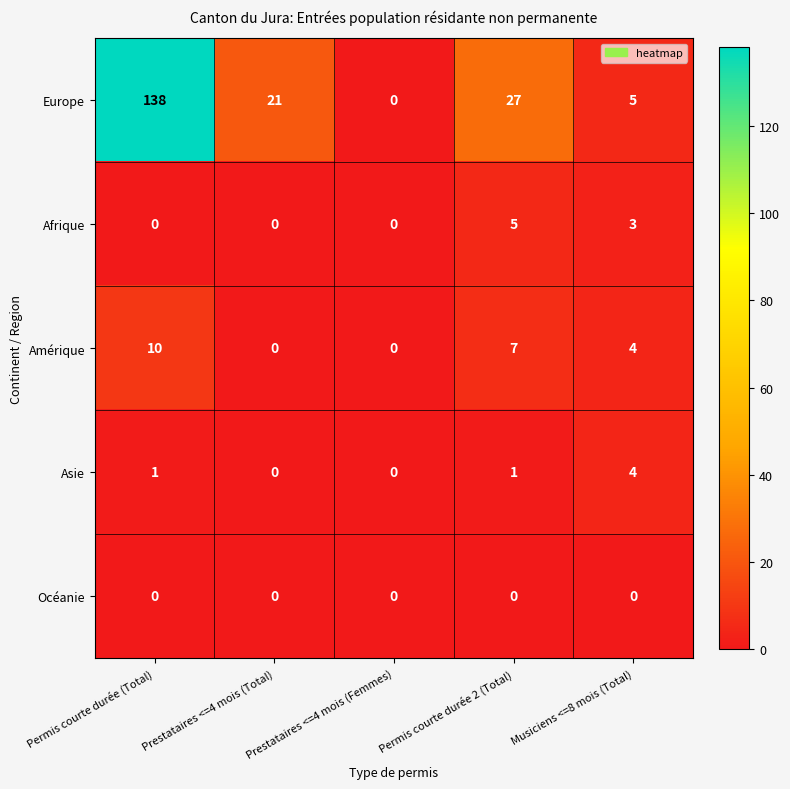

What is the spread (max minus min) of values at Permis courte durée 2 (Total)?

27